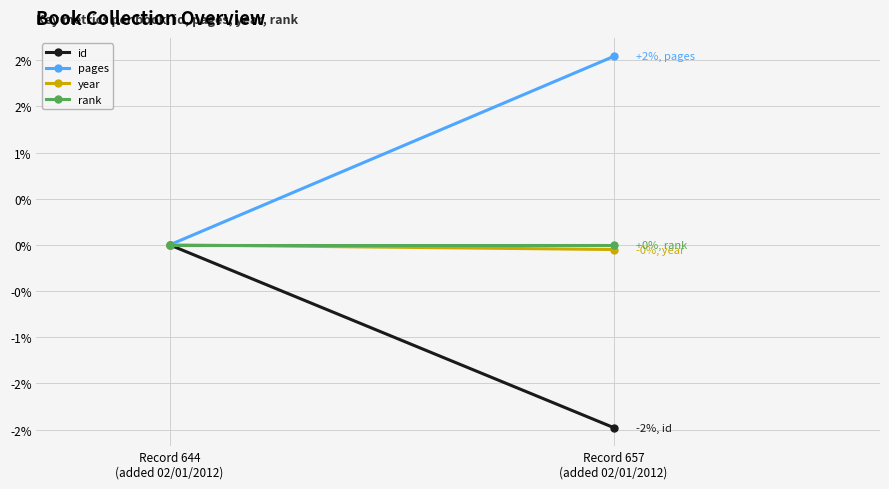

What position from the right is Record 657
(added 02/01/2012)?

1